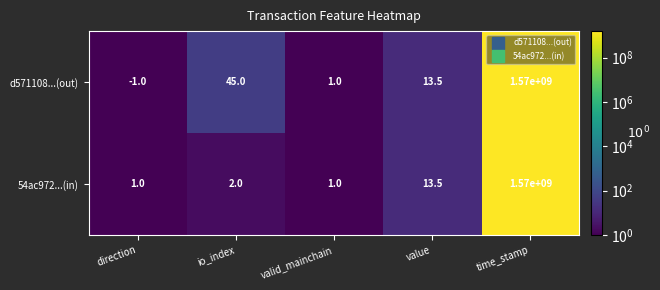

What value does the d571108...(out) series have at value?

13.5